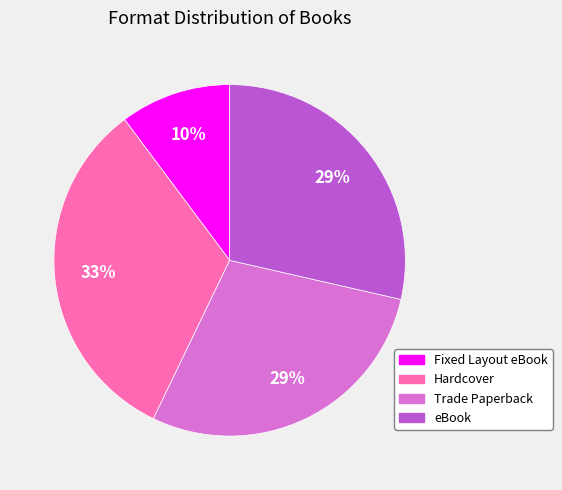

Is there any slice that represents more than half of the pie?

No